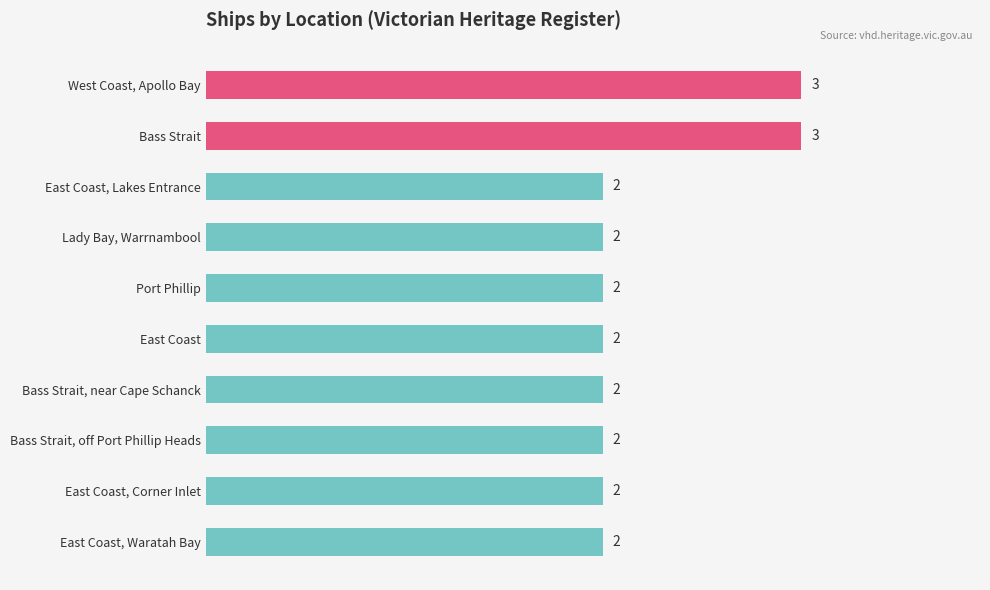

How many values are between 2 and 3?

10